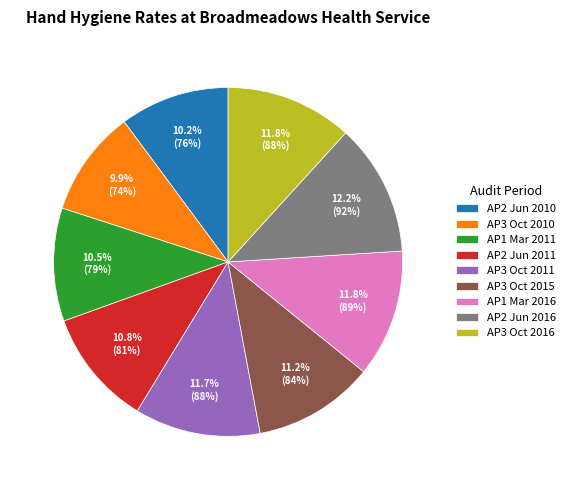

What percentage do AP2 Jun 2016 and AP3 Oct 2011 together represent?

23.9%